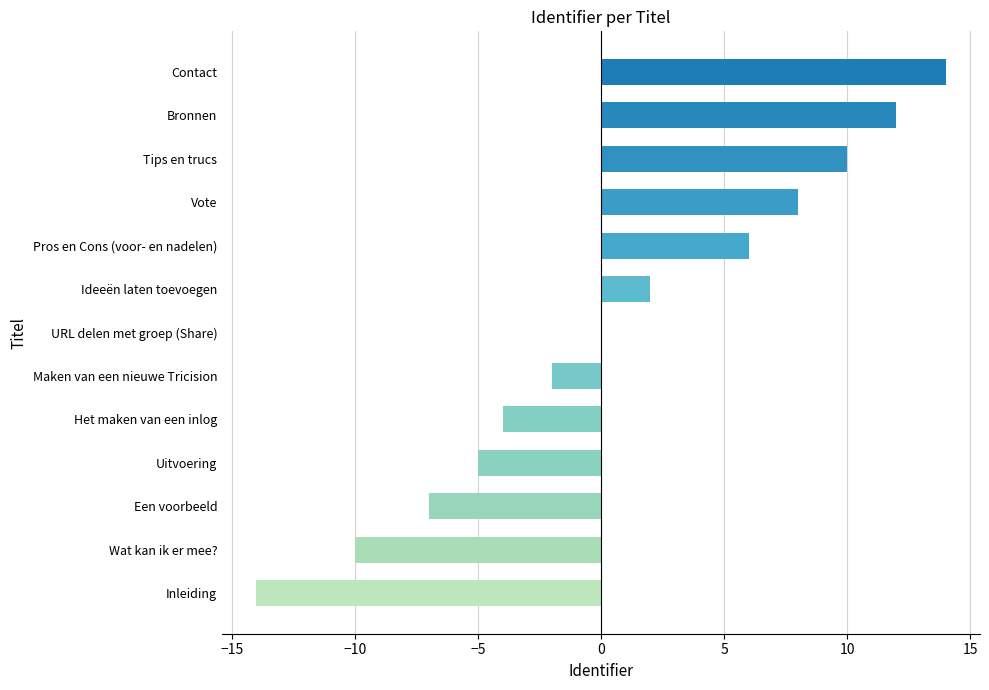

The chart shows a value of 10 at Tips en trucs. True or false?

True